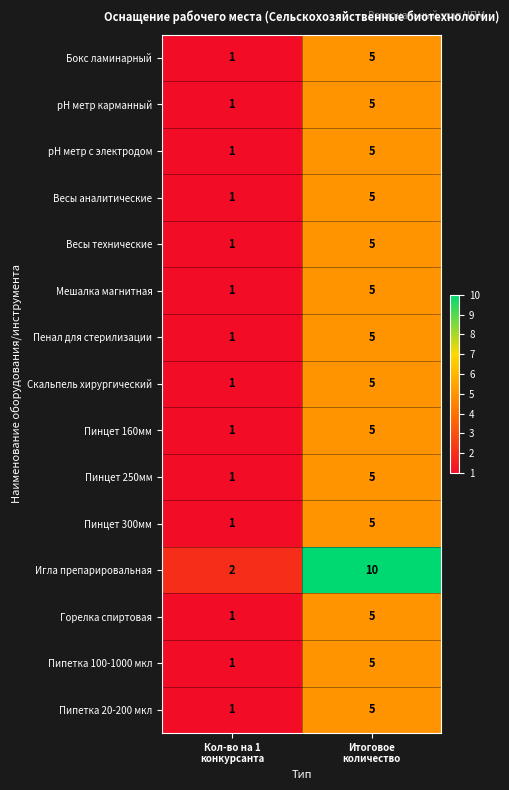

What is the total value across all series at Кол-во на 1
конкурсанта?

16